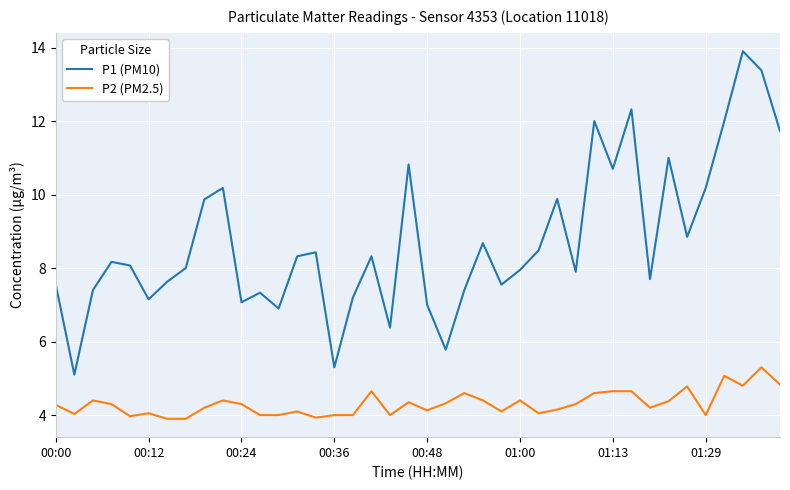

What is the highest value of the P1 (PM10) series?

13.9